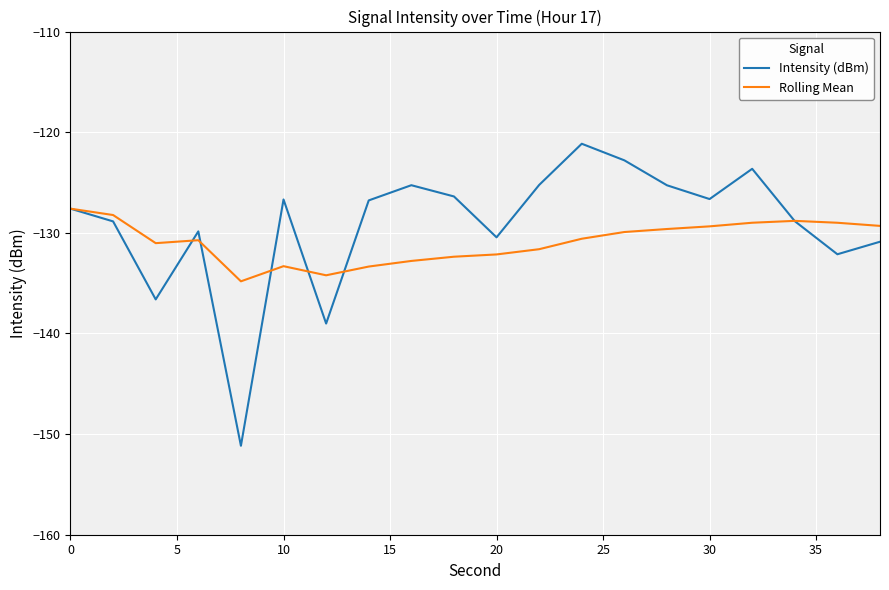

What is the smallest value displayed?

-151.2